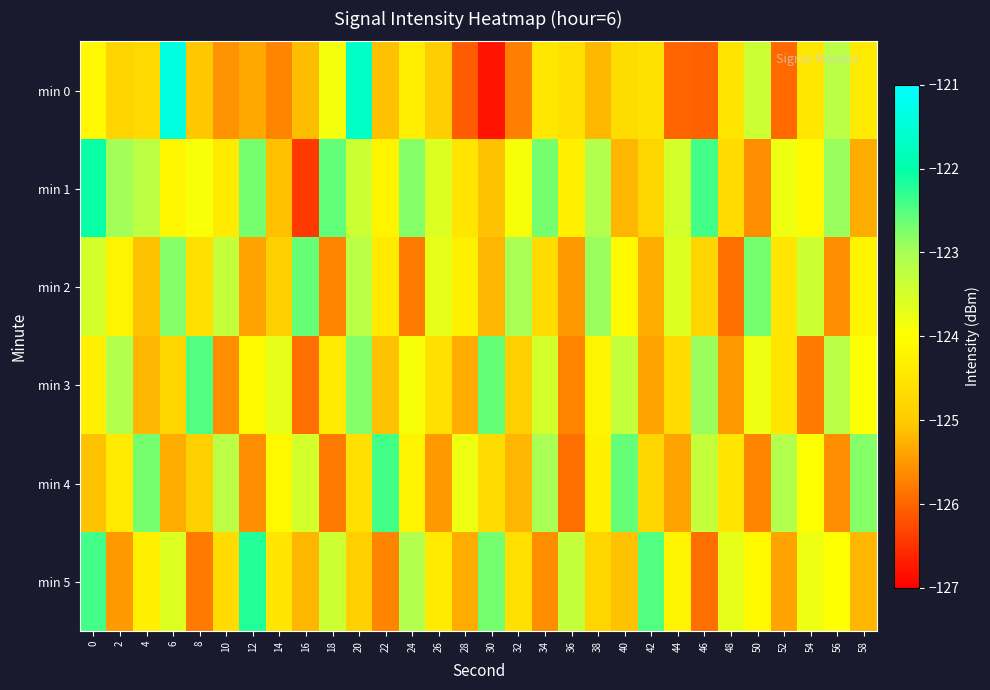

Between 30 and 54, which is larger?

54